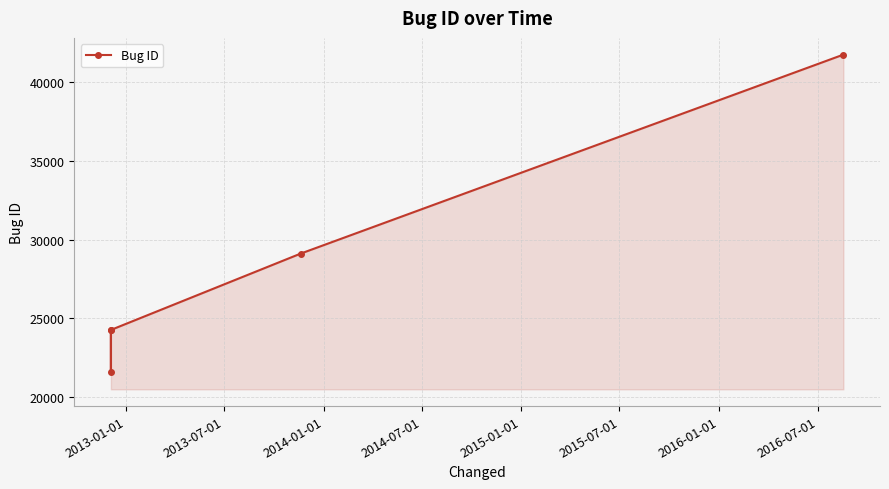

What is the difference between the second highest and second lowest values?

4846